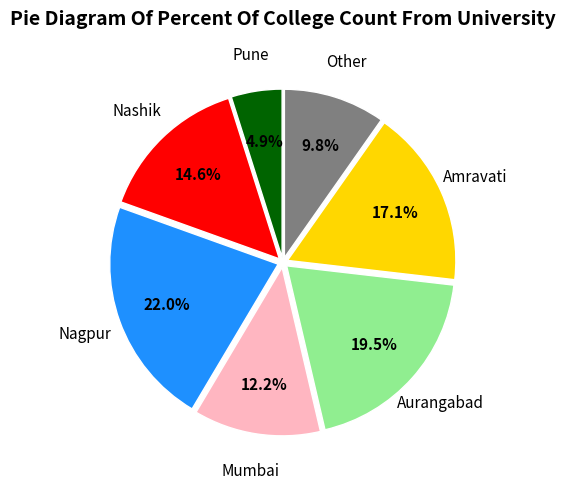

How many segments does this pie chart have?

7